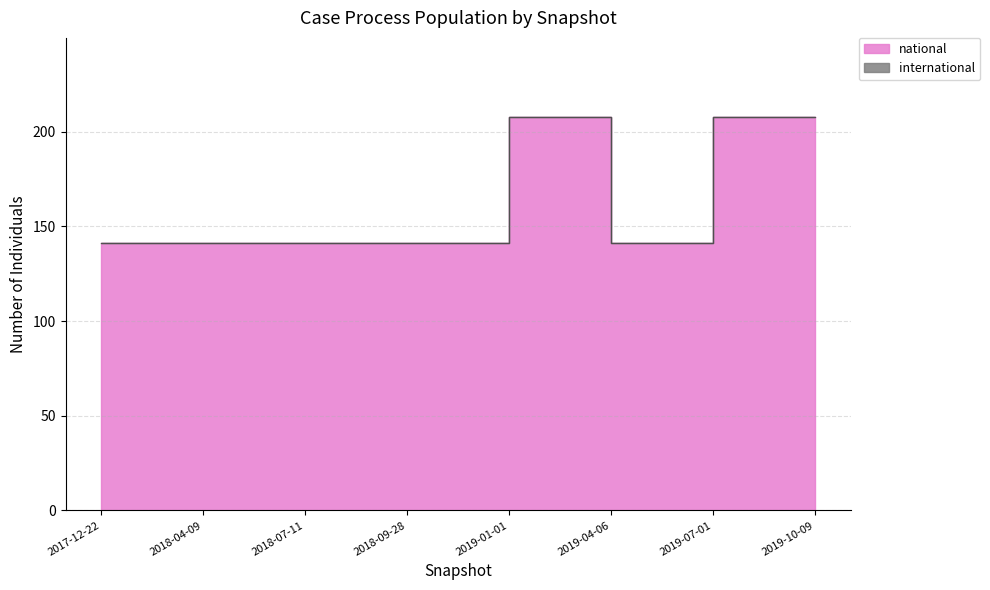

Reading left to right, list all the values displayed in this chart.

2017-12-22=141	2018-04-09=141	2018-07-11=141	2018-09-28=141	2019-01-01=208	2019-04-06=141	2019-07-01=208	2019-10-09=208